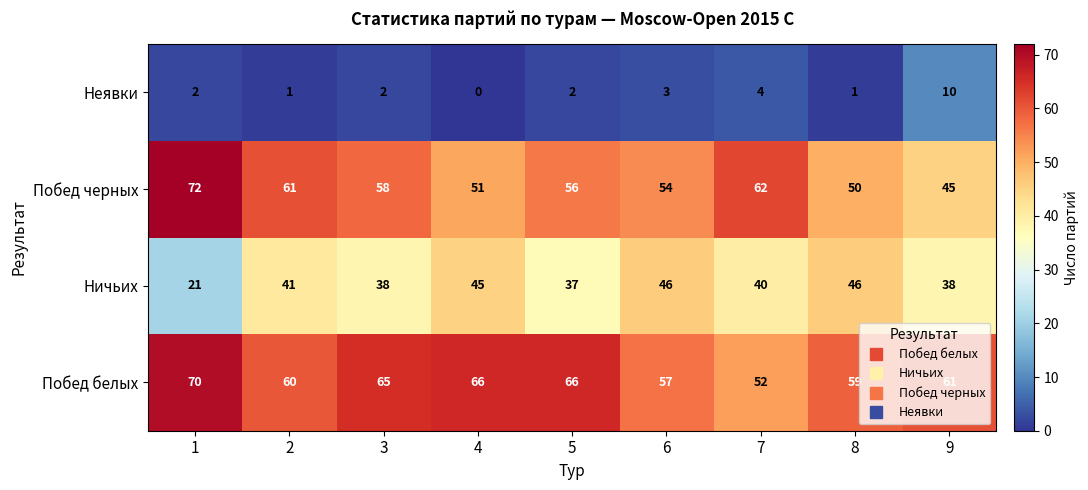

What is the difference between the maximum and minimum values in the Неявки series?

10